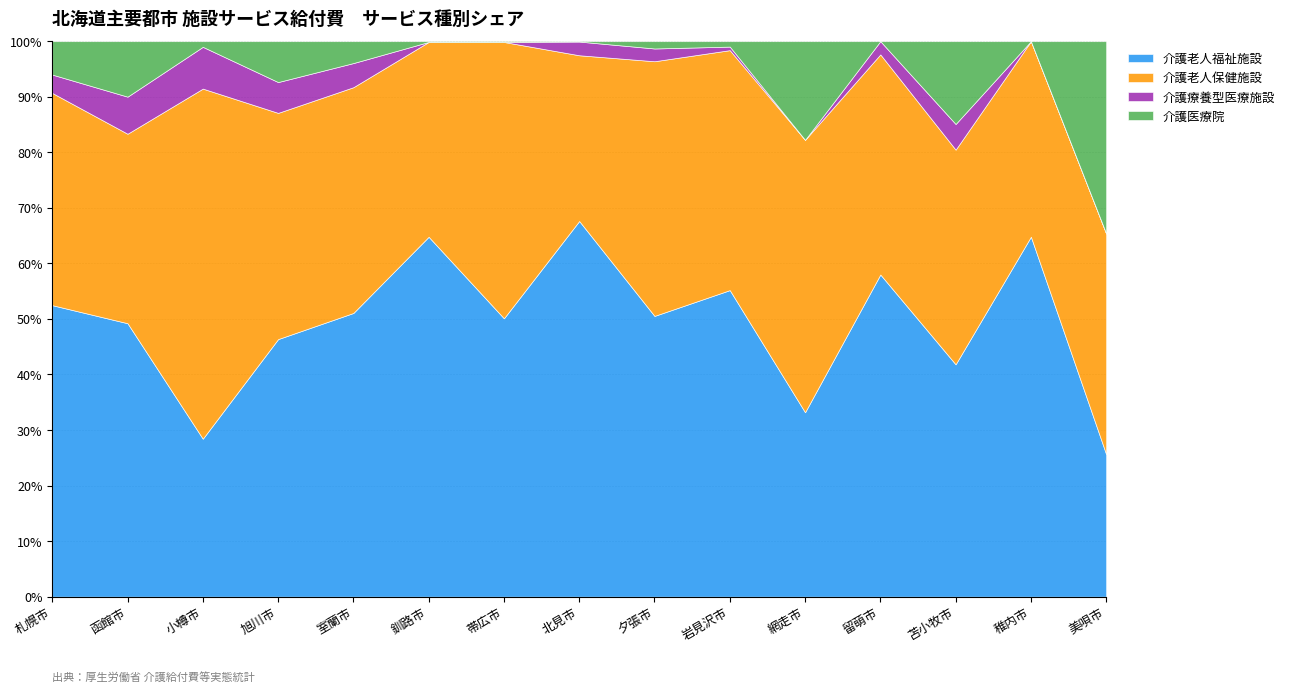

Is it true that 介護医療院 equals 0.0 at 稚内市?

True